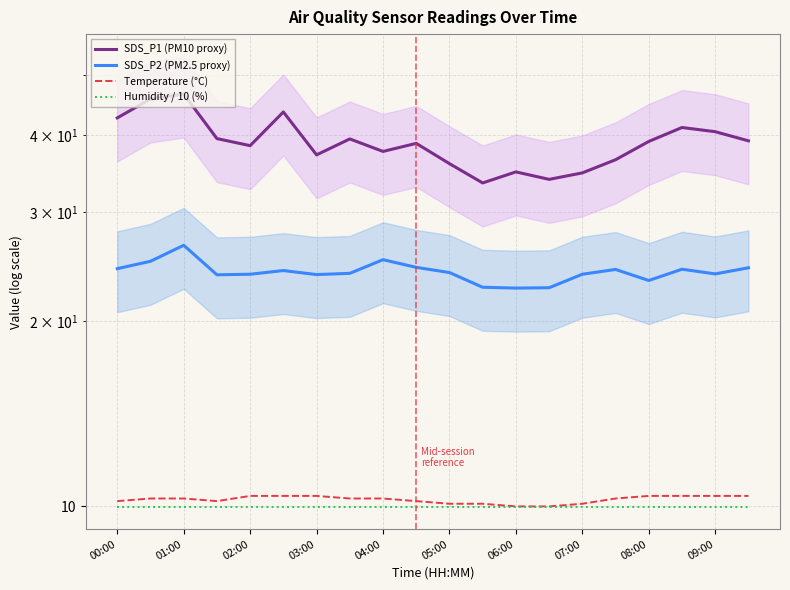

Which series has the largest range (max minus min)?

SDS_P1 (PM10 proxy)